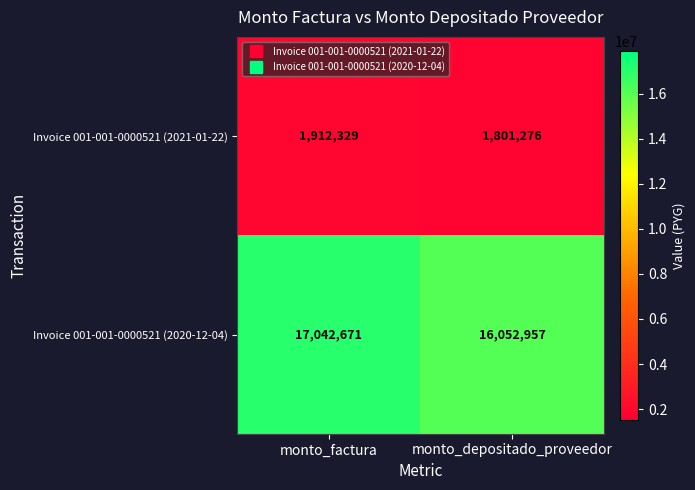

Which series has the largest total across all categories?

Invoice 001-001-0000521 (2020-12-04)